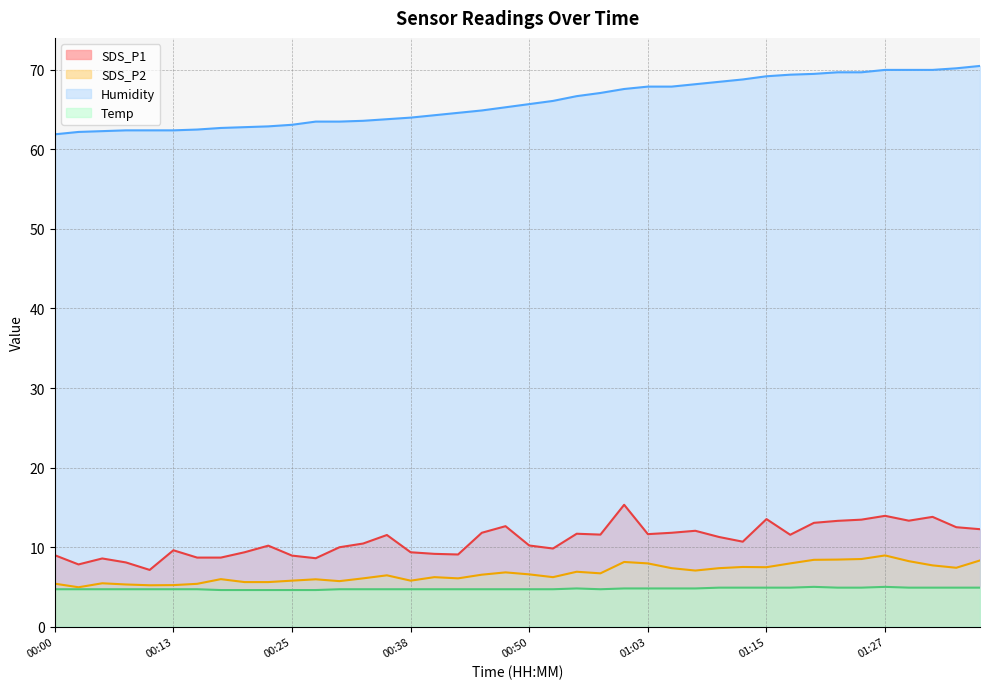

What is the label of the 31st point from the right?

00:23